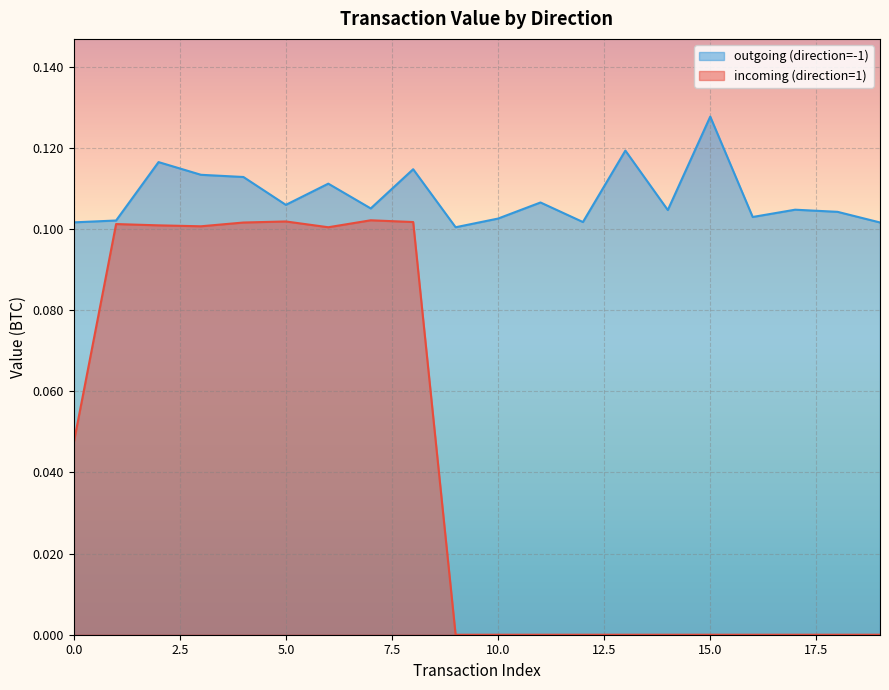

List the series in order of their peak value, highest first.

outgoing (direction=-1), incoming (direction=1)